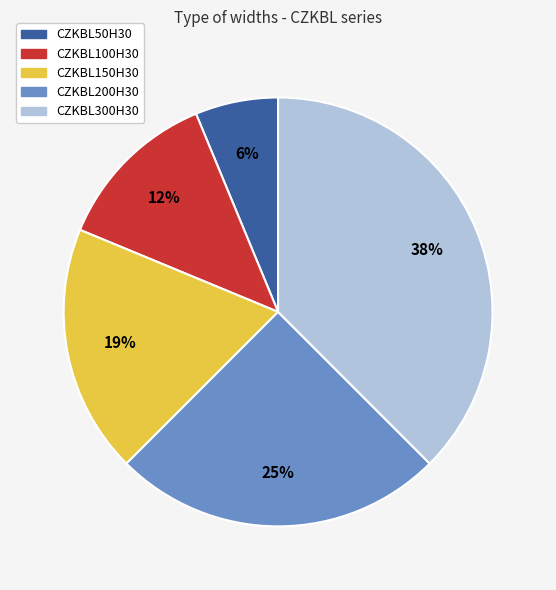

What is the smallest slice in the pie chart?

CZKBL50H30